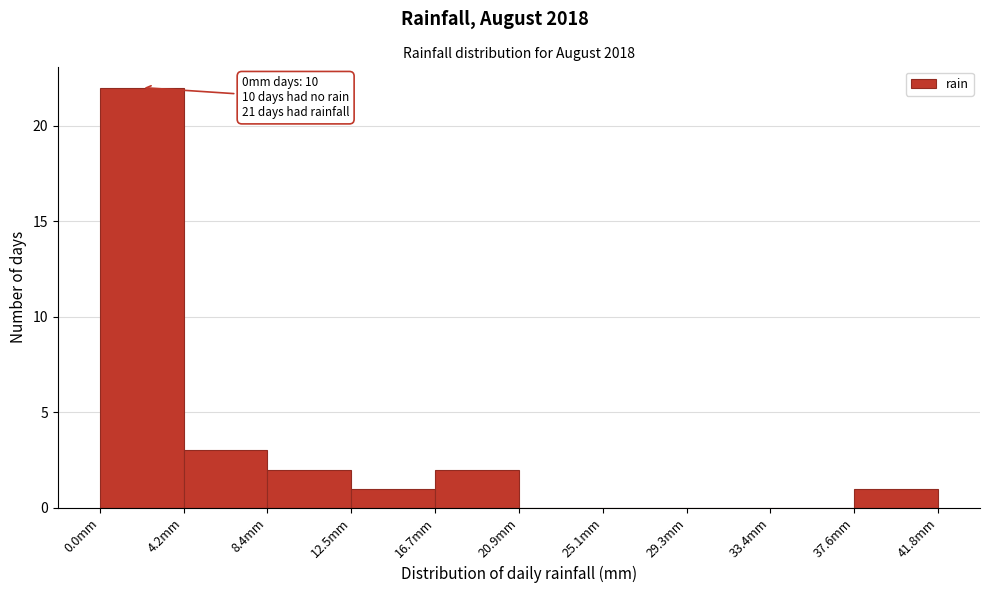

Over which range of the x-axis is the bar tallest?

0.0 to 4.0